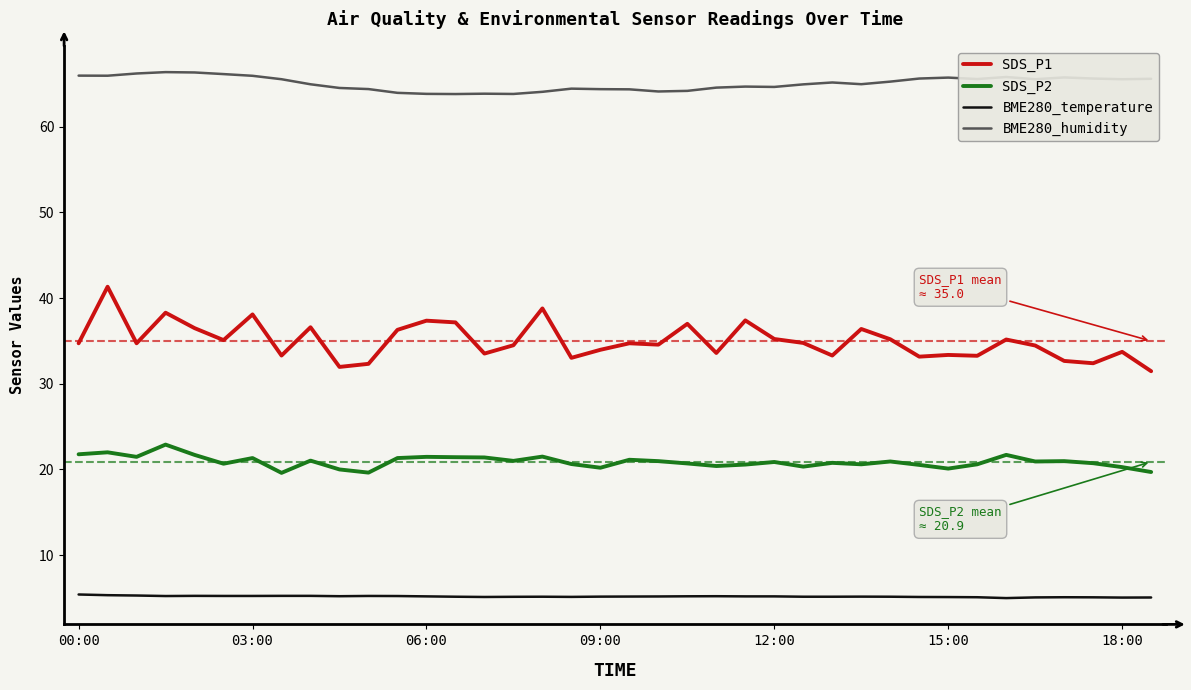

Which series has the largest total across all categories?

BME280_humidity